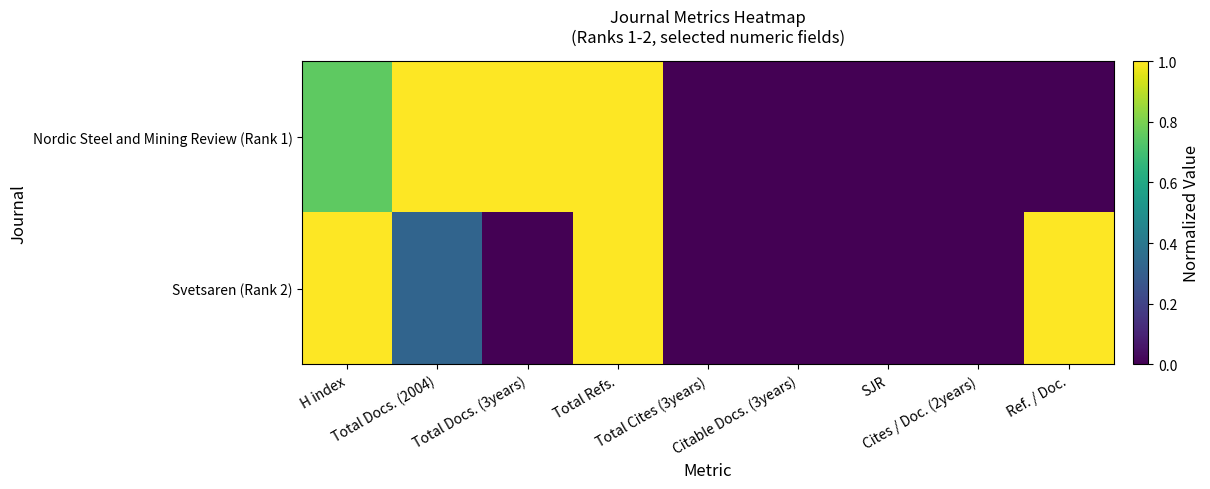

Reading left to right, transcribe all the data shown in this chart.

Nordic Steel and Mining Review (Rank 1): H index=0.8	Total Docs. (2004)=1.0	Total Docs. (3years)=1.0	Total Refs.=1.0	Total Cites (3years)=0.0	Citable Docs. (3years)=0.0	SJR=0.0	Cites / Doc. (2years)=0.0	Ref. / Doc.=0.0
Svetsaren (Rank 2): H index=1.0	Total Docs. (2004)=0.3	Total Docs. (3years)=0.0	Total Refs.=1.0	Total Cites (3years)=0.0	Citable Docs. (3years)=0.0	SJR=0.0	Cites / Doc. (2years)=0.0	Ref. / Doc.=1.0